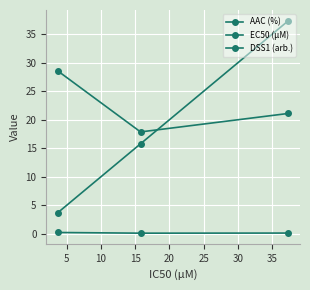

How many lines are shown in the chart?

3